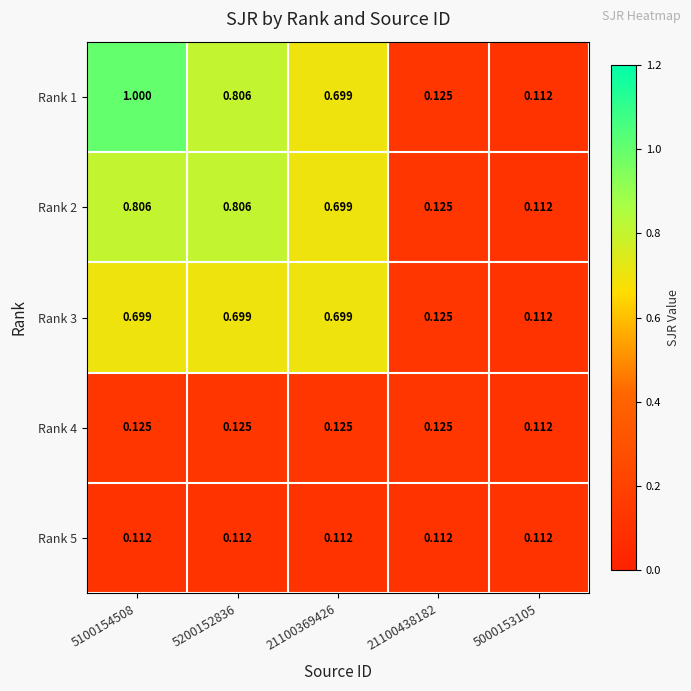

Which series has the largest total across all categories?

Rank 1